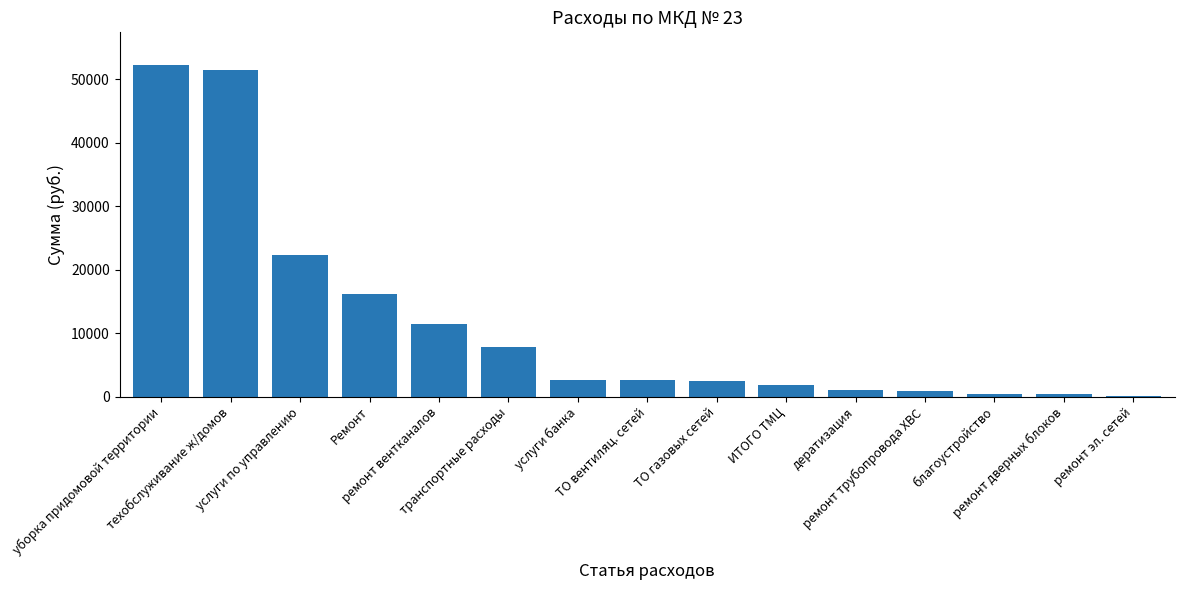

What is the greatest value displayed?

52204.6